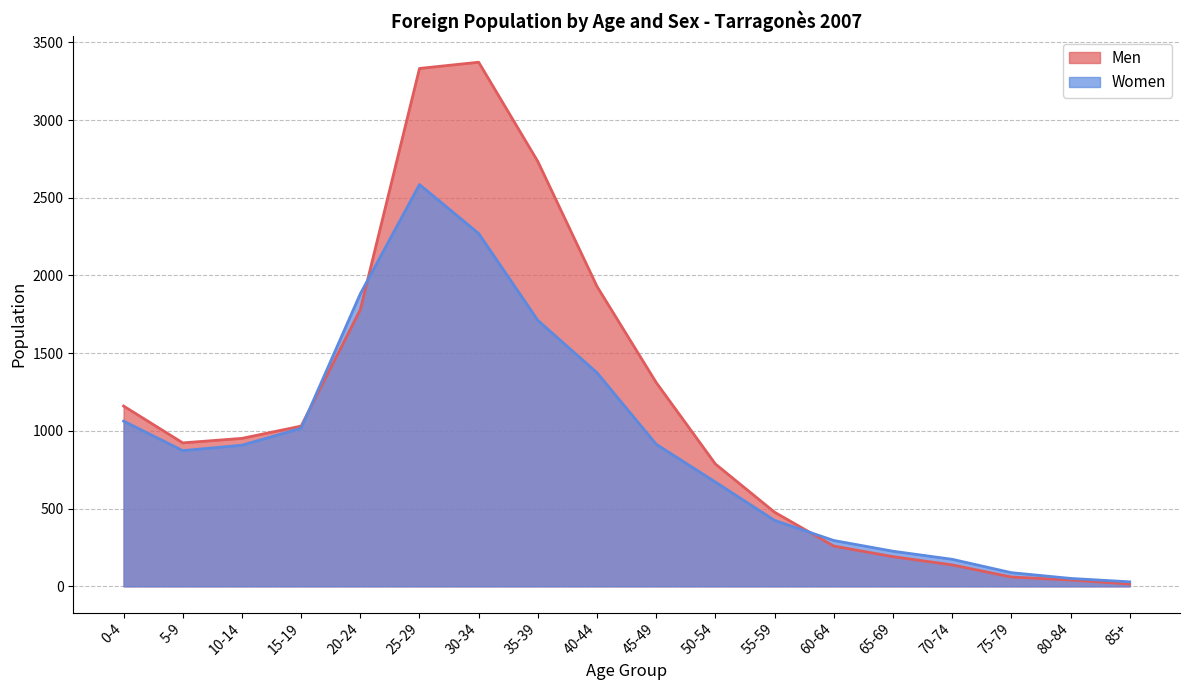

Between which two adjacent categories do Women and Men first intersect?

15-19 and 20-24